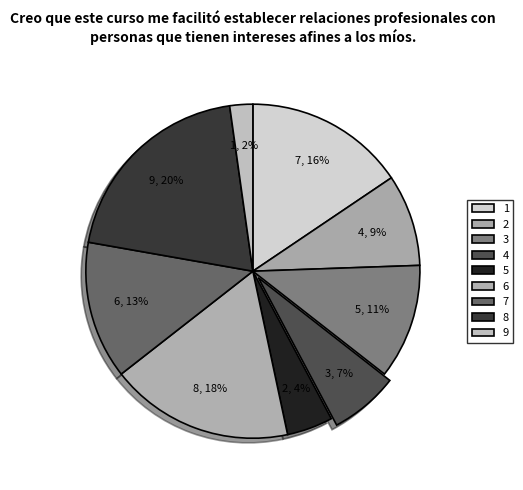

True or false: 2 accounts for 20% of the total.

False